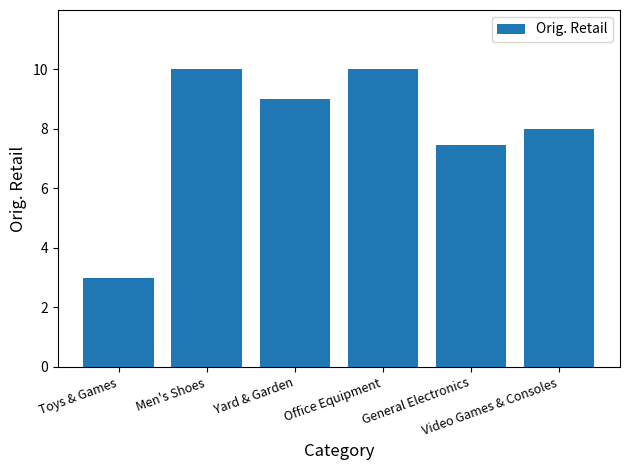

How many bars are there in total?

6